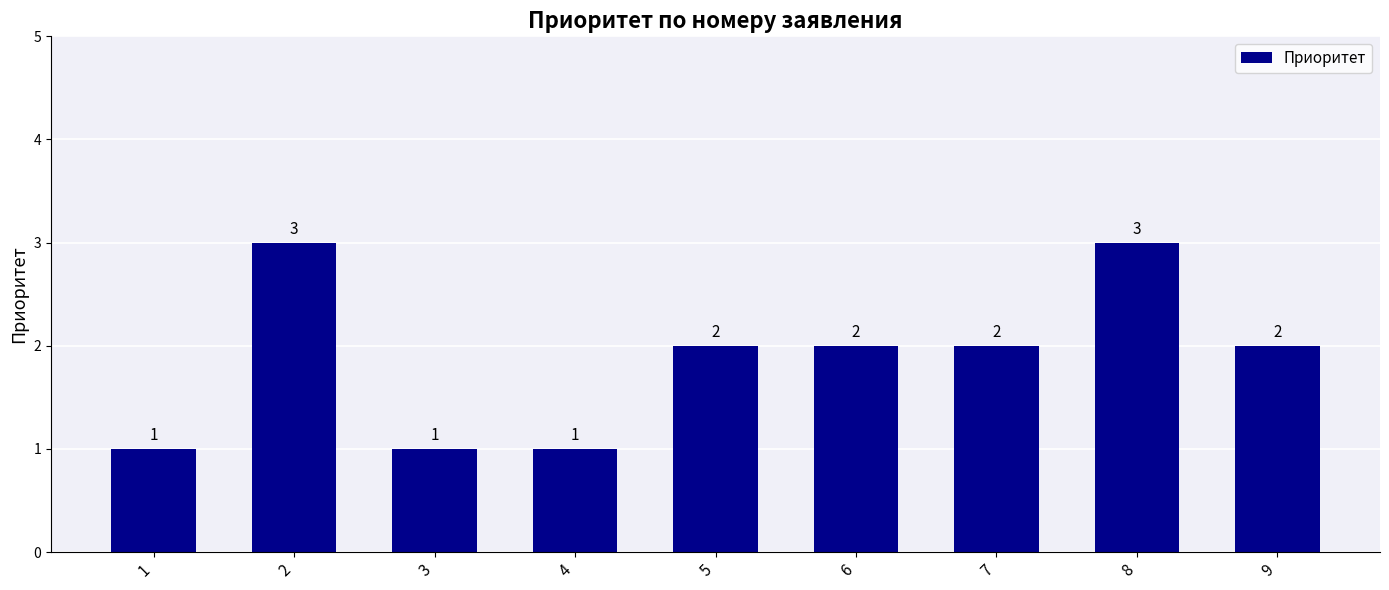

What is the average value?

2